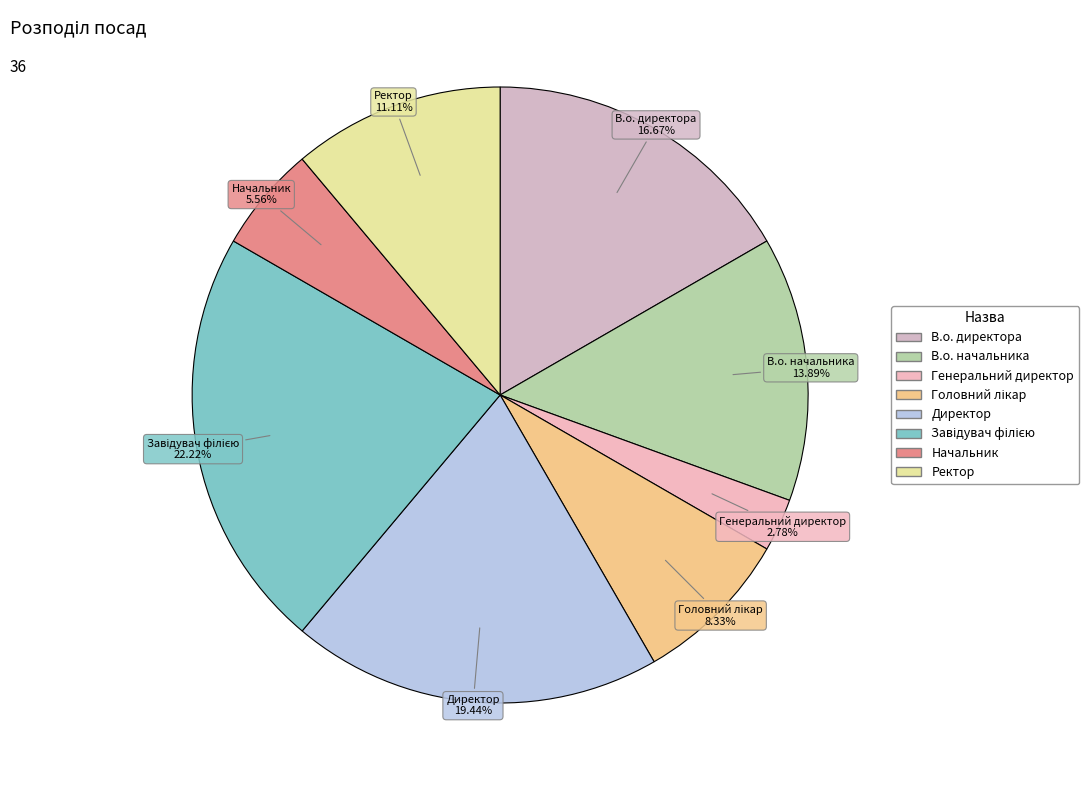

To the nearest percent, what percentage of the pie is В.о. начальника?

14%